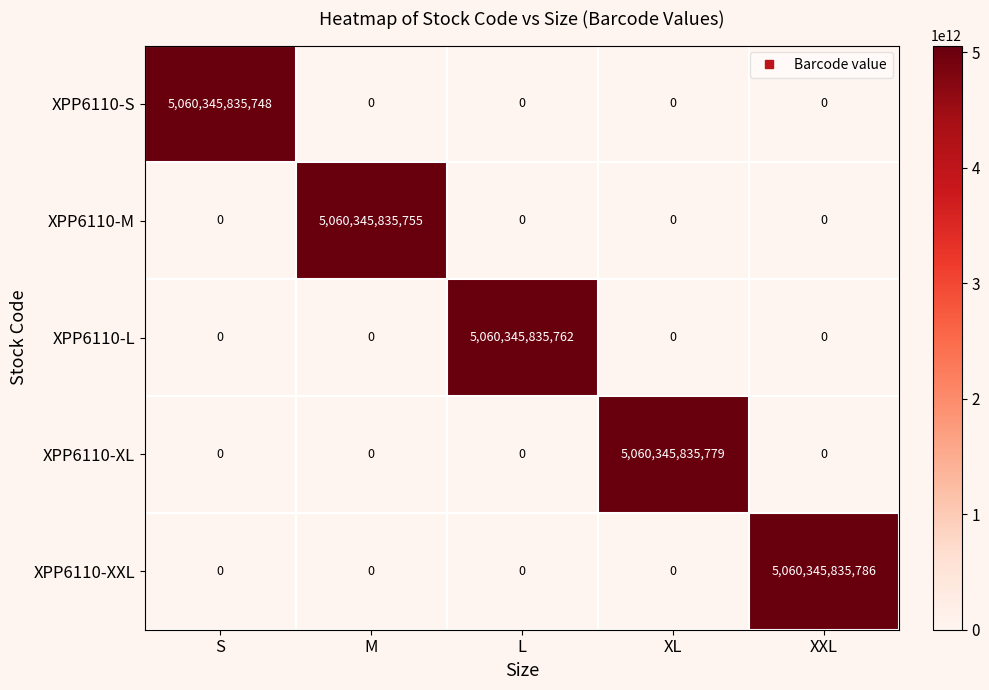

List the series in order of their peak value, highest first.

XPP6110-XXL, XPP6110-XL, XPP6110-L, XPP6110-M, XPP6110-S